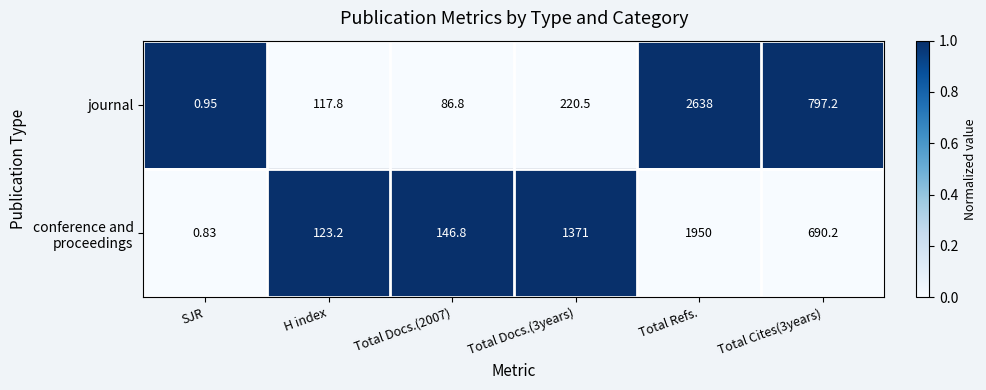

Which label corresponds to the smallest value in the chart?

SJR